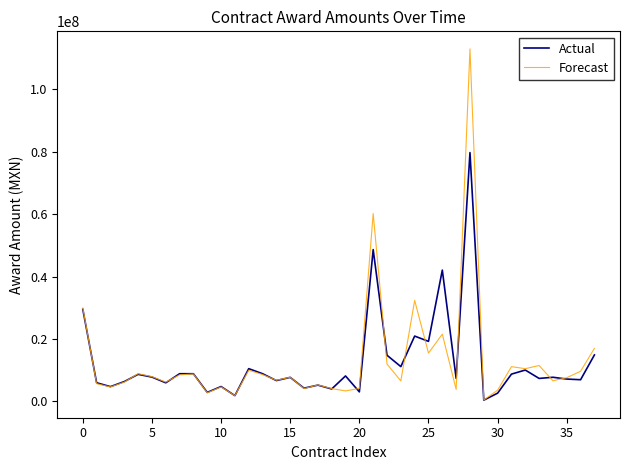

List the series in order of their peak value, highest first.

Forecast, Actual